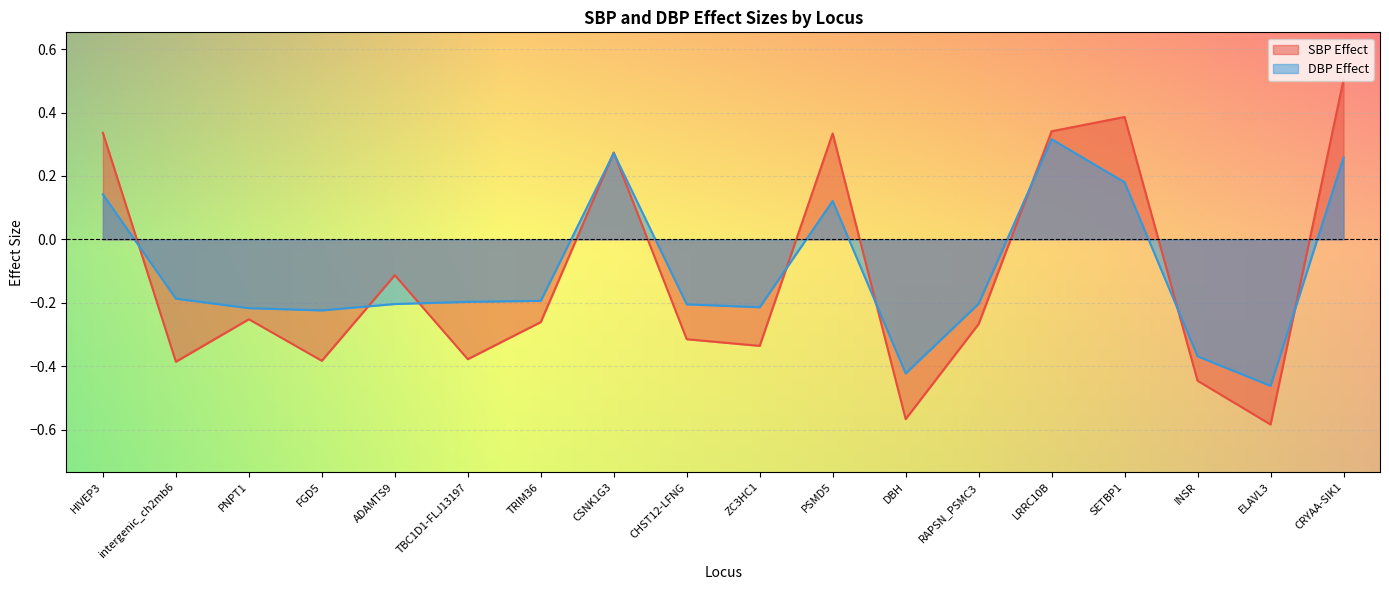

What is the total value across all series at DBH?

-1.0